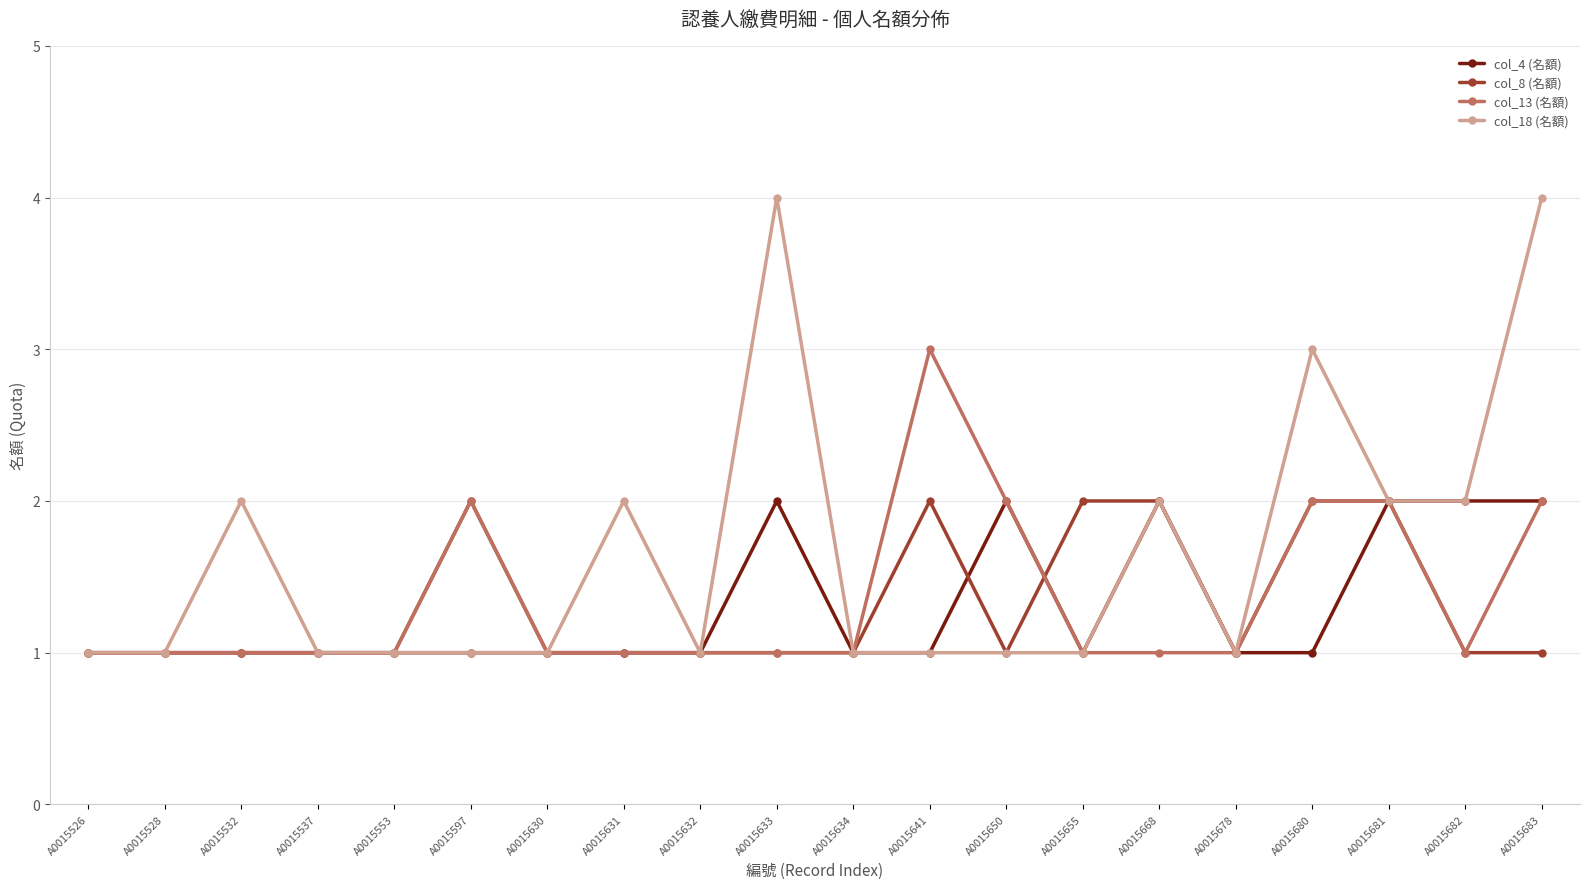

What is the total value across all series at A0015655?

5